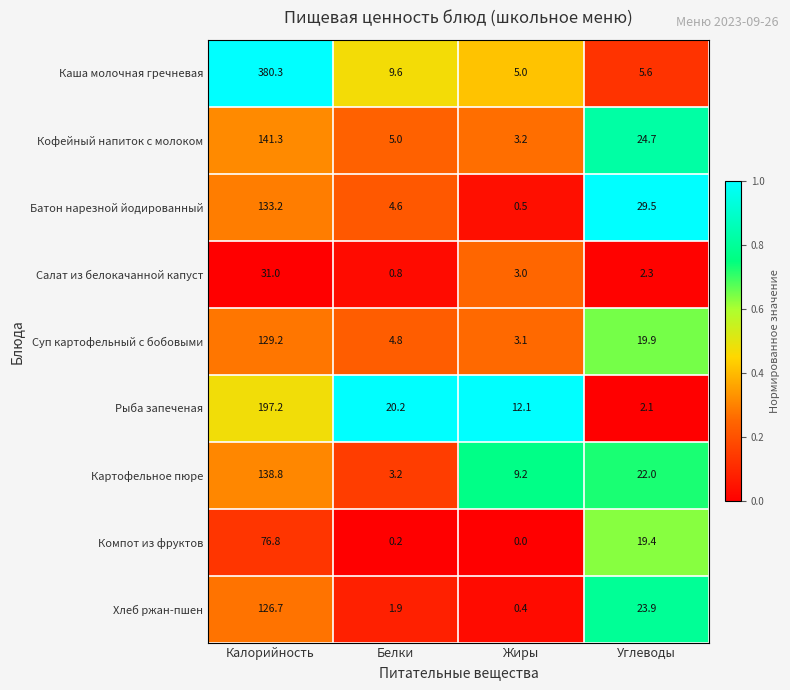

How many distinct data groups are displayed?

9